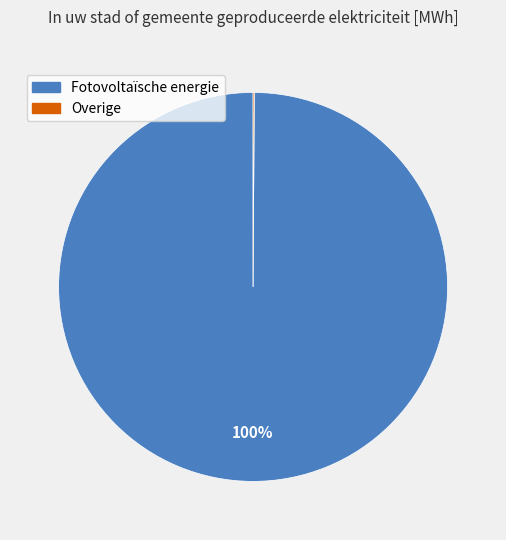

To the nearest percent, what percentage of the pie is Fotovoltaïsche energie?

100%